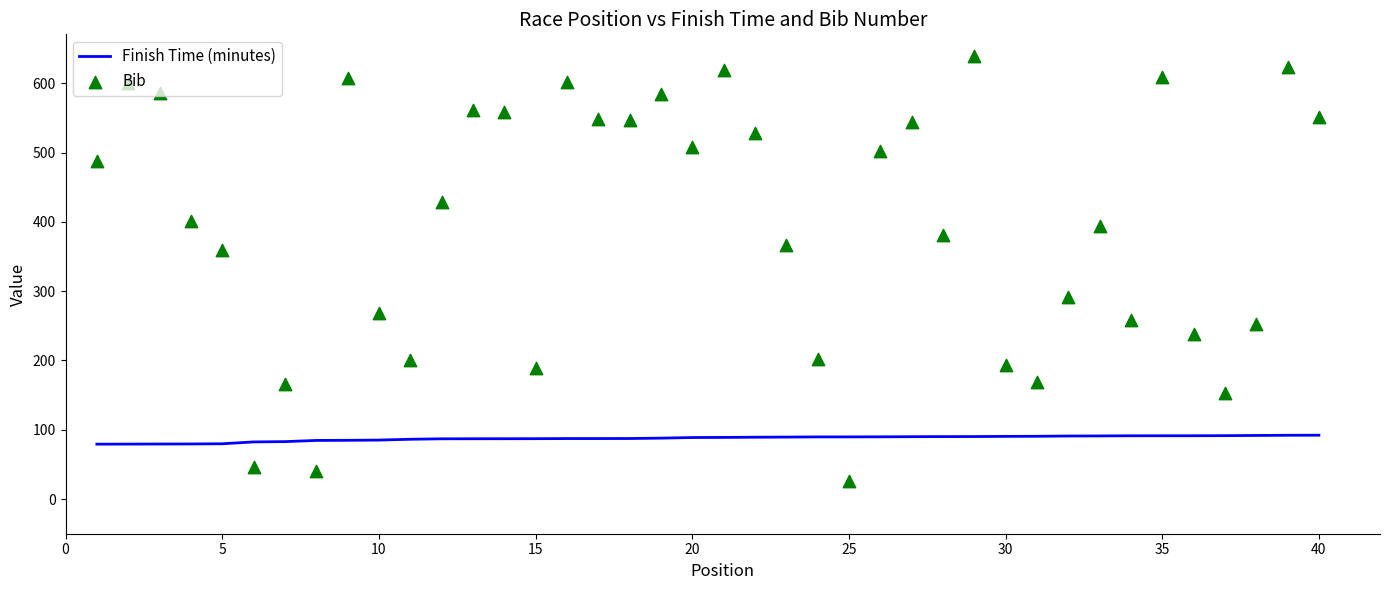

Which series contains the highest Y value?

Bib